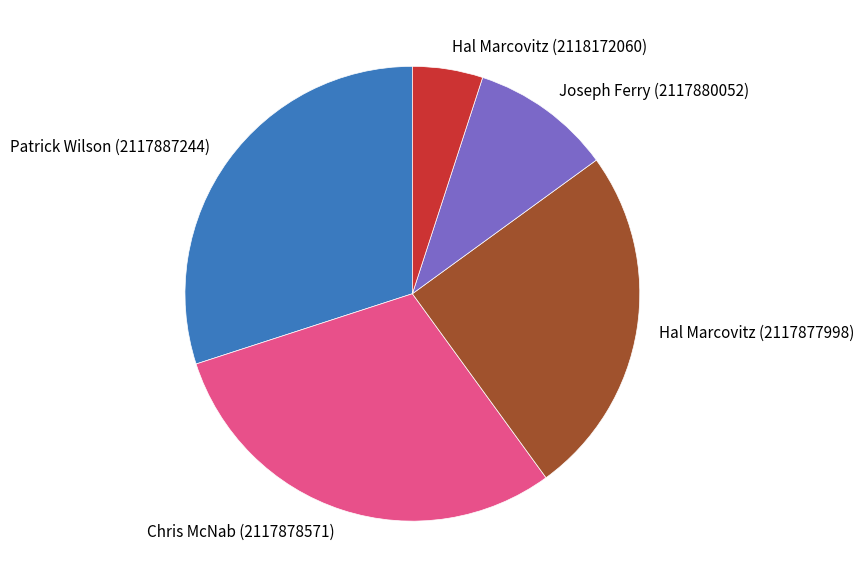

Count the number of slices in the pie.

5